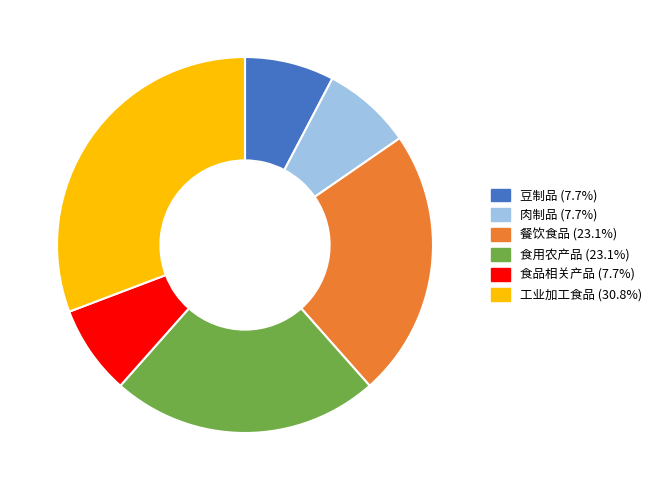

Is there a majority slice in this chart?

No